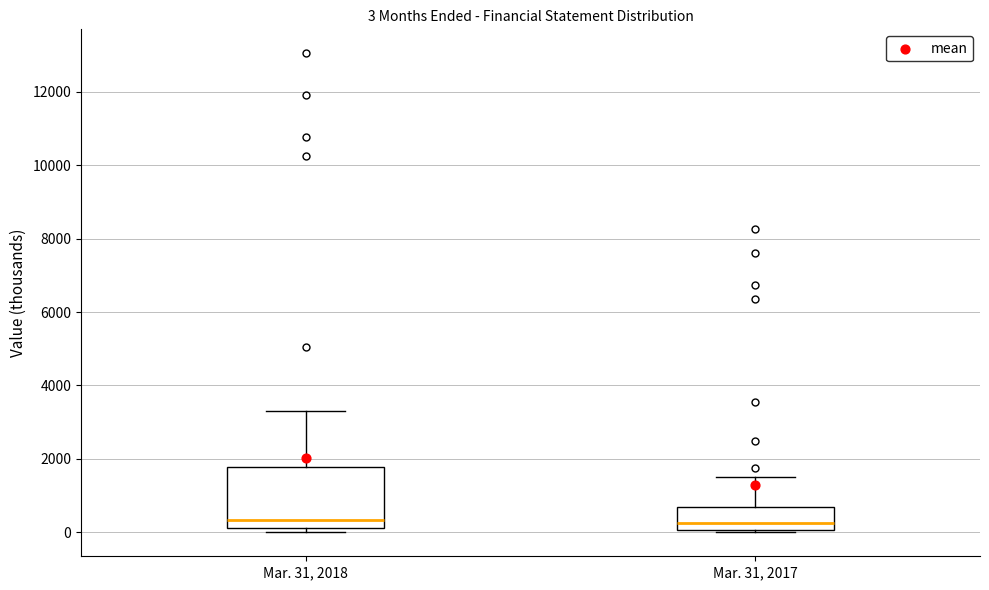

Comparing the boxes themselves (not the whiskers), which one is the tallest?

Mar. 31, 2018